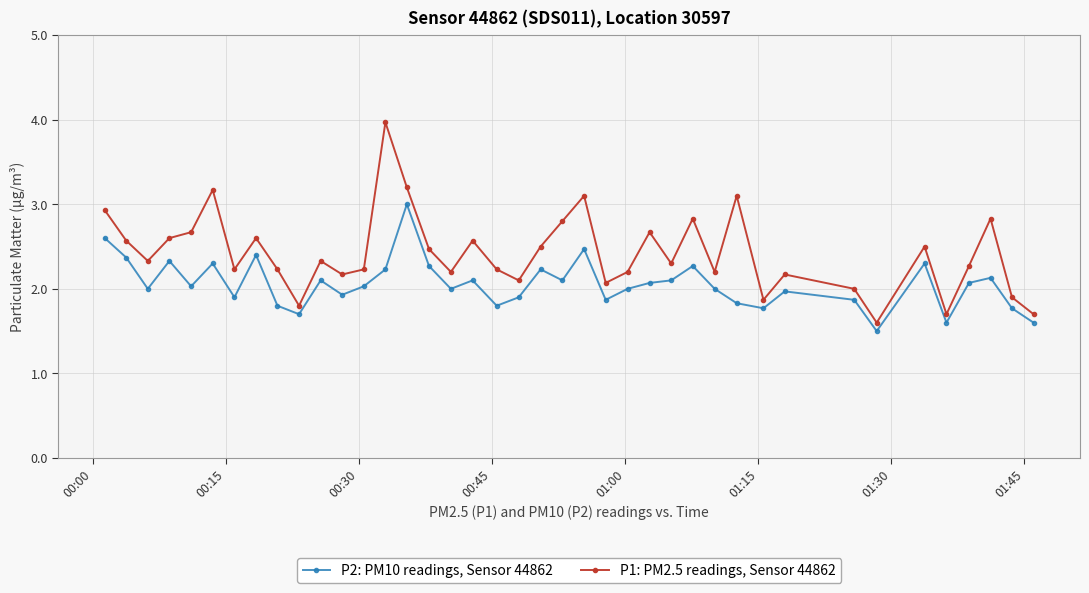

What is the smallest value displayed?

1.5